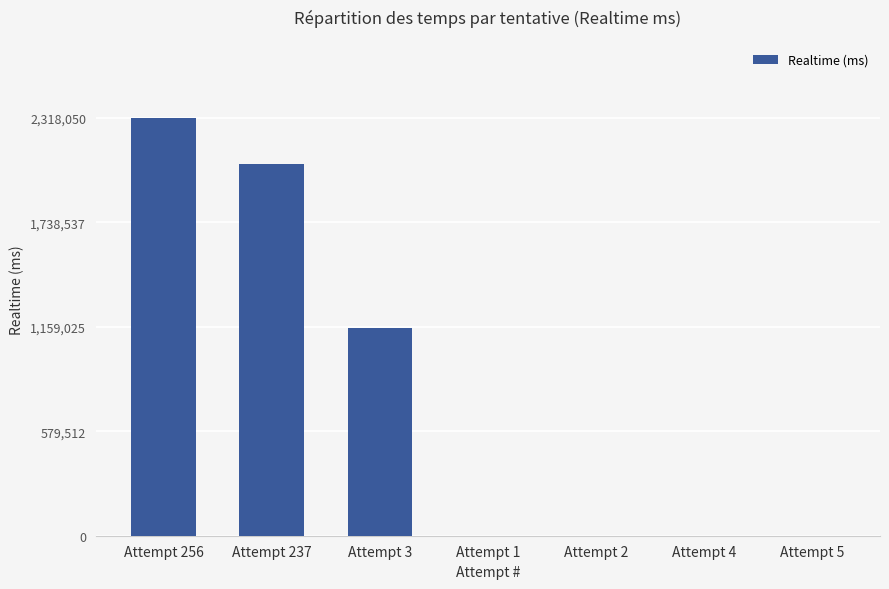

What is the sum of all values?

5531034